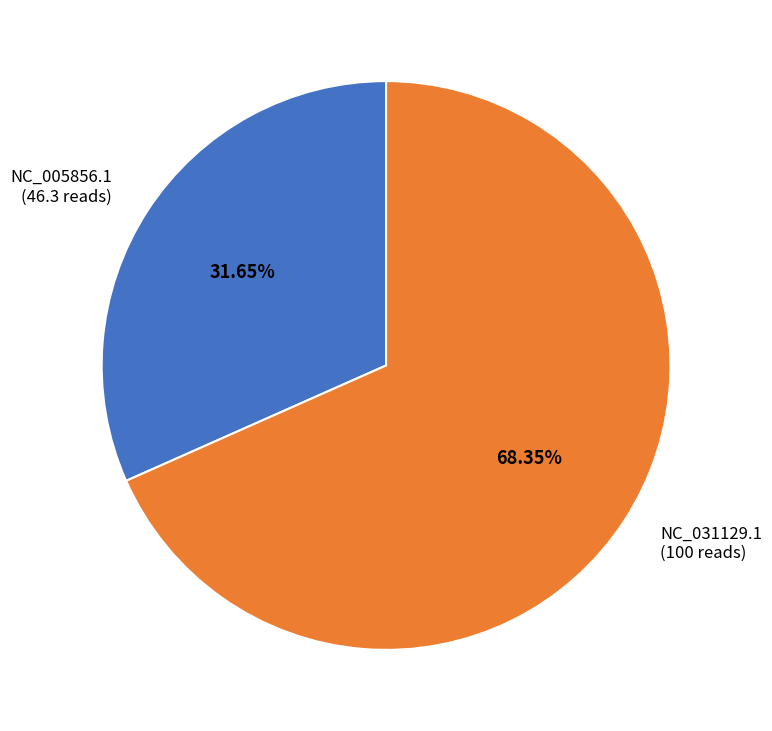

To the nearest percent, what percentage of the pie is NC_005856.1?

32%